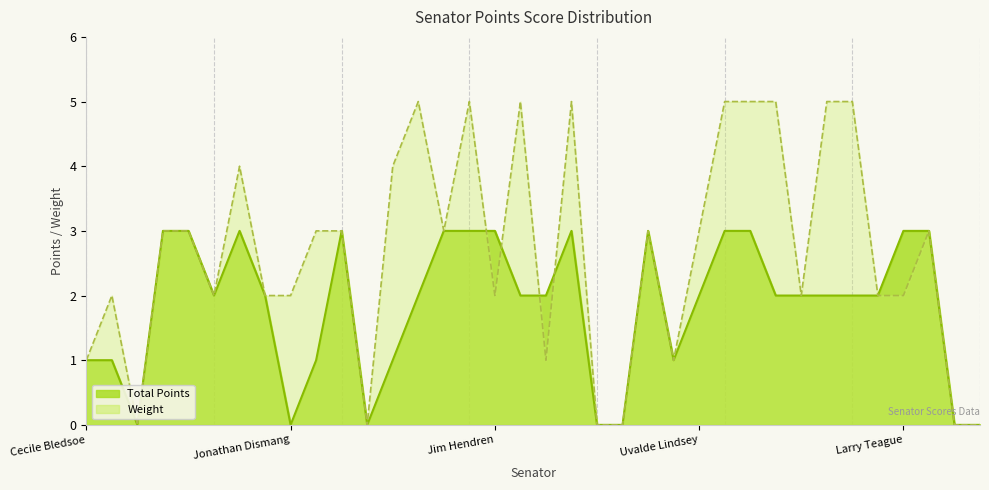

Is it true that Total equals 4 at Bruce Maloch?

False